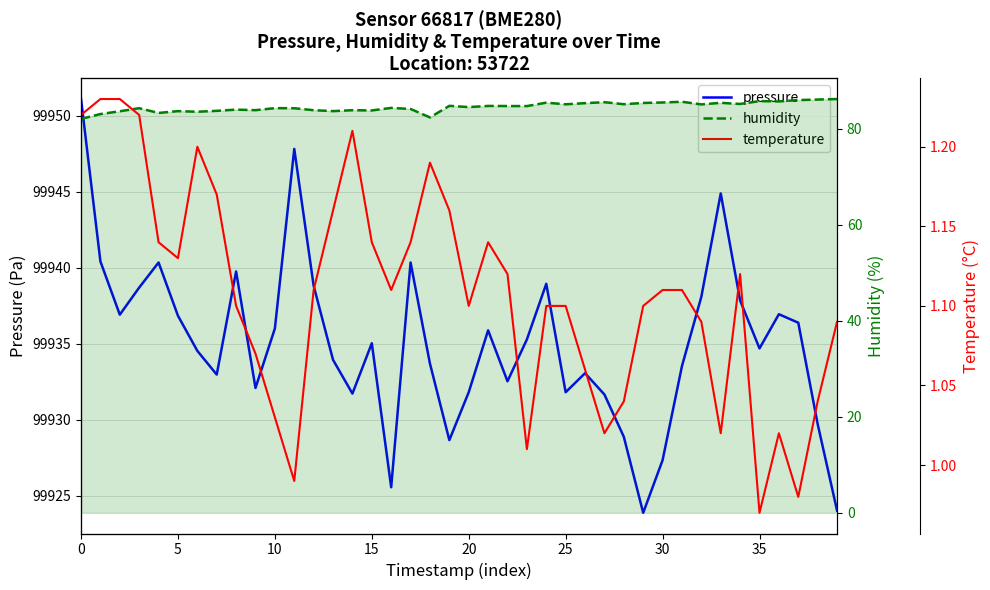

What is the label of the 38th point from the left?

37